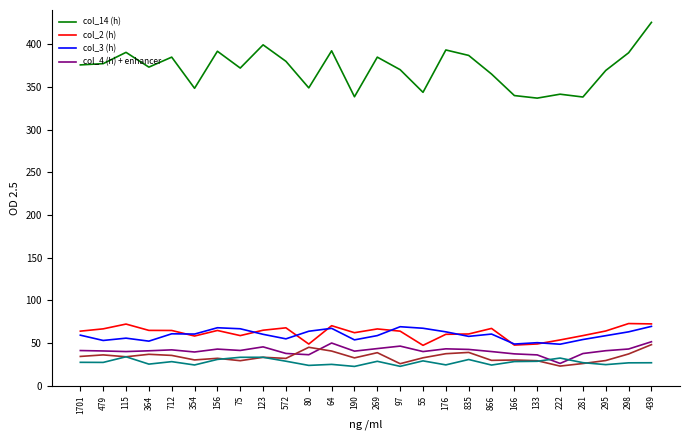

Does the chart have visible grid lines?

No